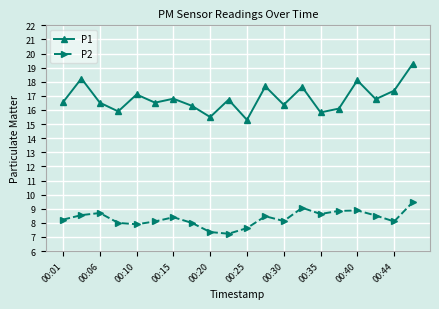

At how many categories does at least one series exceed 10?

20